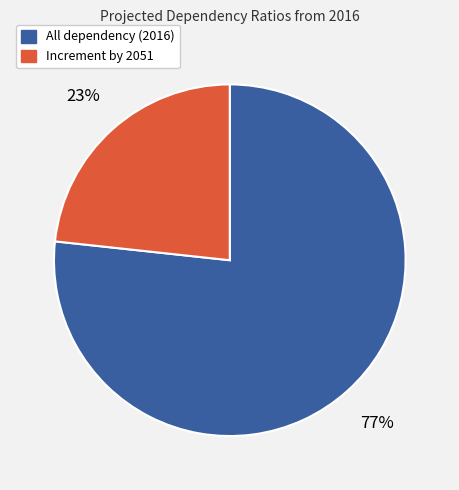

Is there a majority slice in this chart?

Yes